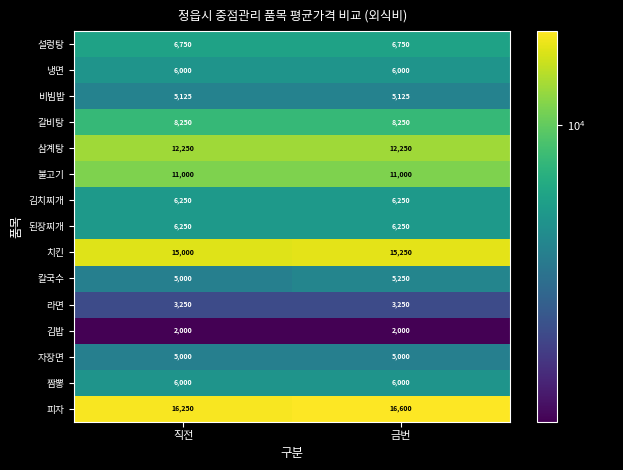

Reading left to right, transcribe all the data shown in this chart.

설렁탕: 직전=6750	금번=6750
냉면: 직전=6000	금번=6000
비빔밥: 직전=5125	금번=5125
갈비탕: 직전=8250	금번=8250
삼계탕: 직전=12250	금번=12250
불고기: 직전=11000	금번=11000
김치찌개: 직전=6250	금번=6250
된장찌개: 직전=6250	금번=6250
치킨: 직전=15000	금번=15250
칼국수: 직전=5000	금번=5250
라면: 직전=3250	금번=3250
김밥: 직전=2000	금번=2000
자장면: 직전=5000	금번=5000
짬뽕: 직전=6000	금번=6000
피자: 직전=16250	금번=16600